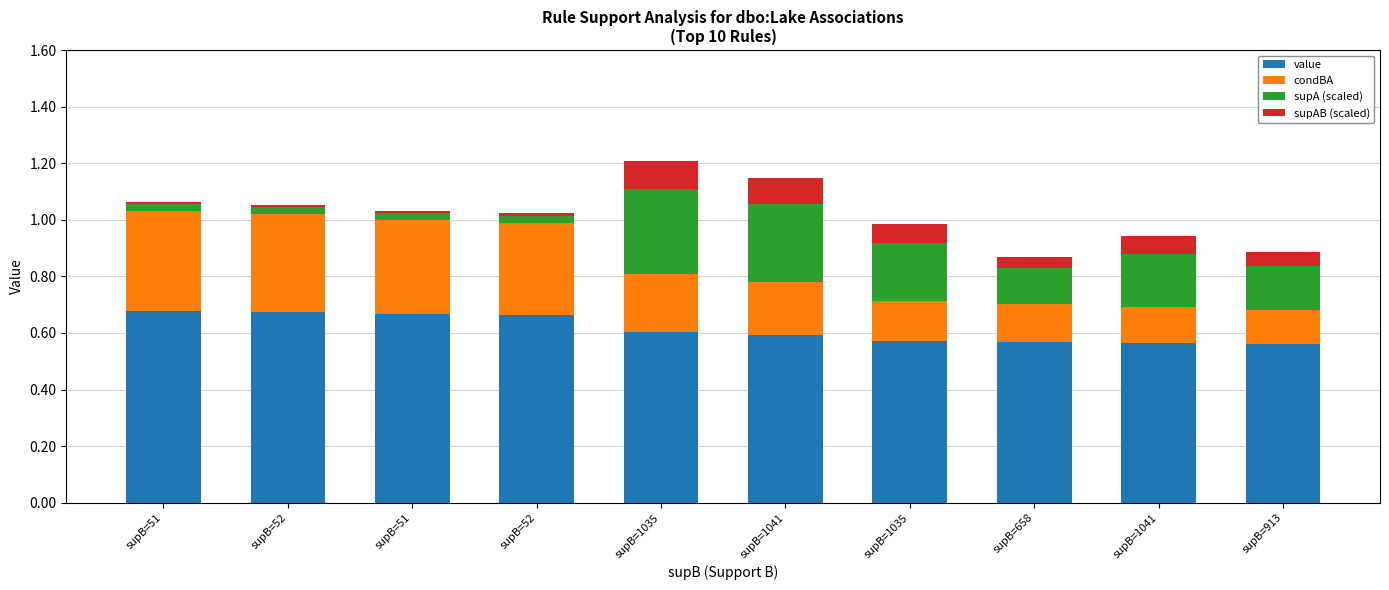

What is the label of the 4th bar from the right?

supB=1035